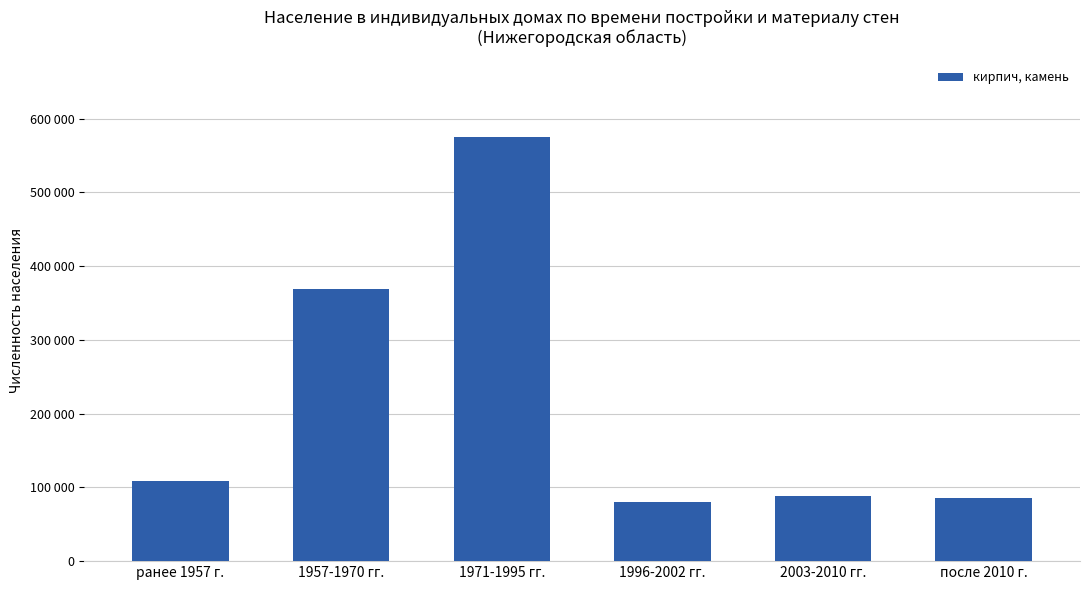

Are the bars horizontal?

No